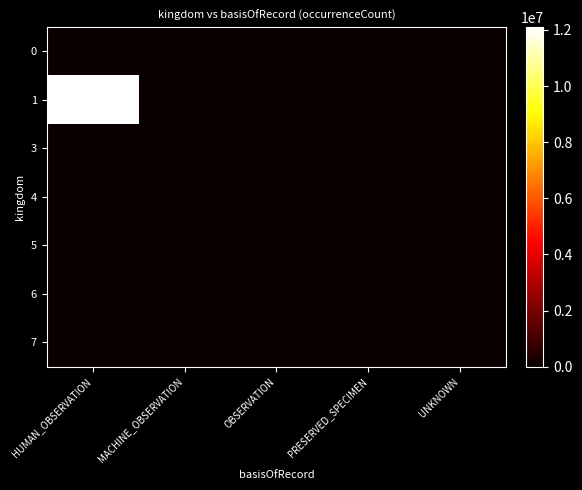

Reading left to right, transcribe all the data shown in this chart.

0: HUMAN_OBSERVATION=24	MACHINE_OBSERVATION=0	OBSERVATION=24	PRESERVED_SPECIMEN=24	UNKNOWN=24
1: HUMAN_OBSERVATION=12097835	MACHINE_OBSERVATION=305	OBSERVATION=307	PRESERVED_SPECIMEN=274	UNKNOWN=24743
3: HUMAN_OBSERVATION=0	MACHINE_OBSERVATION=0	OBSERVATION=0	PRESERVED_SPECIMEN=0	UNKNOWN=158
4: HUMAN_OBSERVATION=0	MACHINE_OBSERVATION=0	OBSERVATION=0	PRESERVED_SPECIMEN=0	UNKNOWN=4759
5: HUMAN_OBSERVATION=0	MACHINE_OBSERVATION=0	OBSERVATION=0	PRESERVED_SPECIMEN=0	UNKNOWN=78
6: HUMAN_OBSERVATION=0	MACHINE_OBSERVATION=26734	OBSERVATION=0	PRESERVED_SPECIMEN=4690	UNKNOWN=1951
7: HUMAN_OBSERVATION=0	MACHINE_OBSERVATION=0	OBSERVATION=0	PRESERVED_SPECIMEN=0	UNKNOWN=149